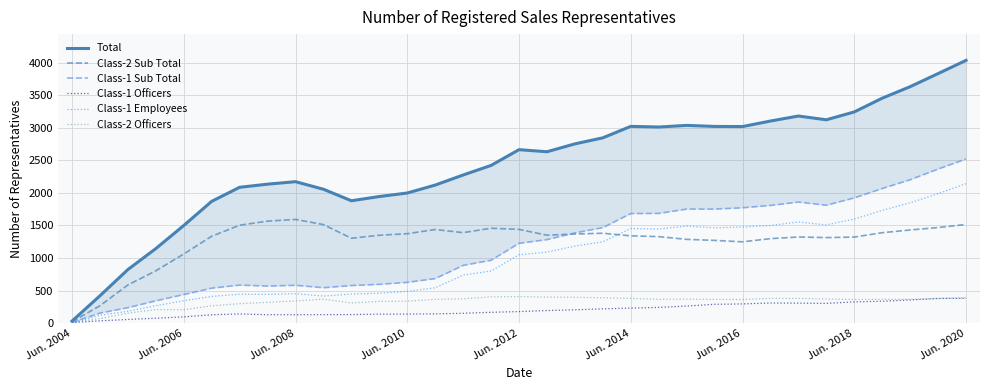

How many lines are shown in the chart?

6